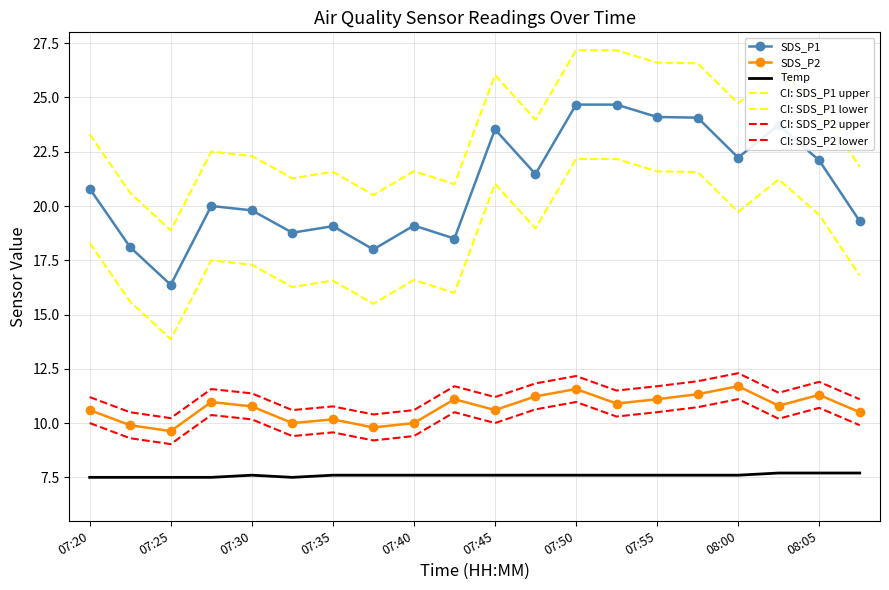

Where is the first local maximum for Temp?

07:30